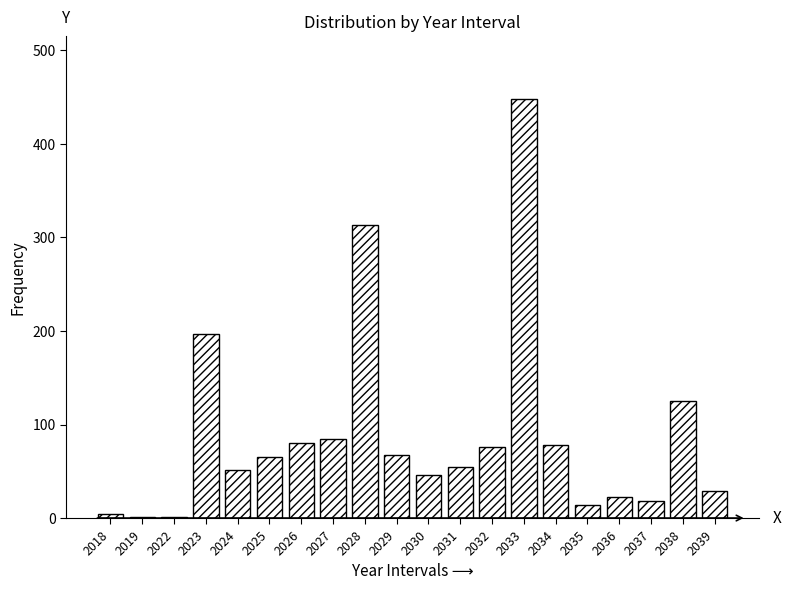

What is the ratio of the value at 2034 to the value at 2032?

1.0